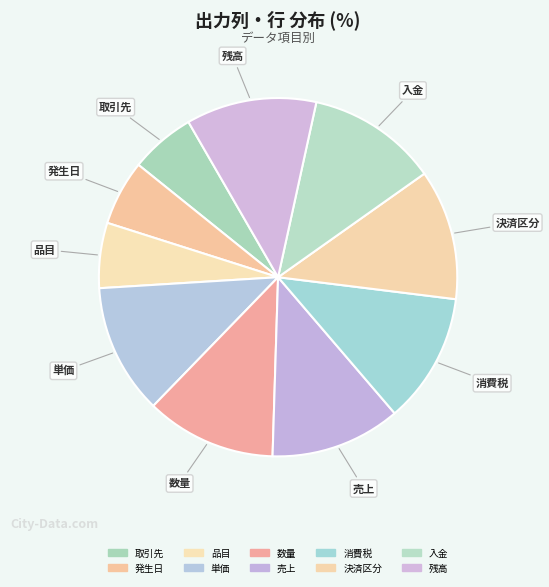

The 発生日 slice represents 15% of the pie. True or false?

False